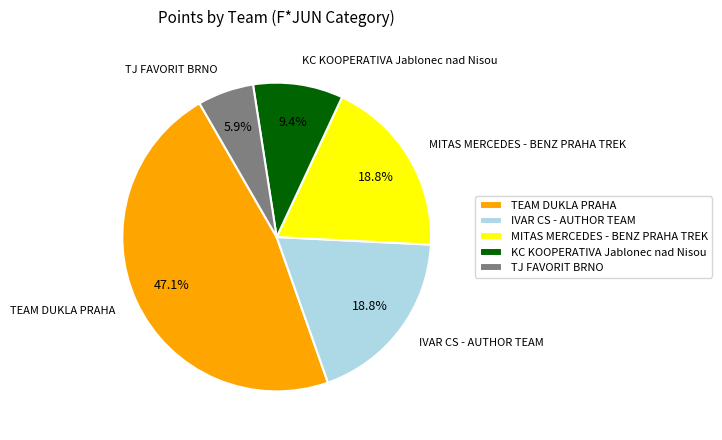

What percentage is NOT represented by TEAM DUKLA PRAHA?

52.9%